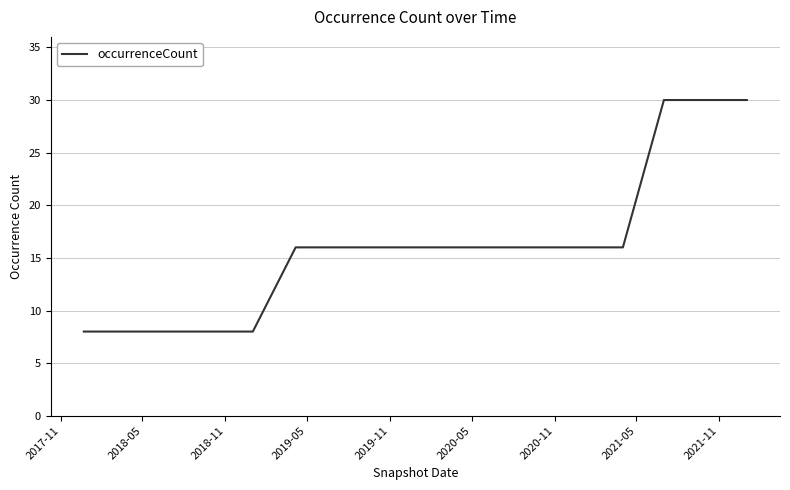

Count the number of data series in this chart.

1